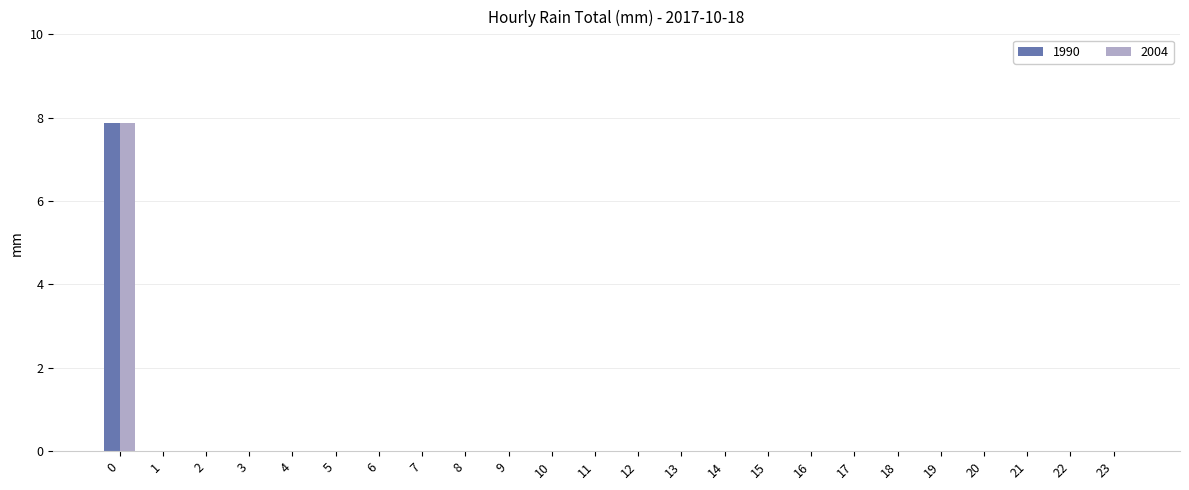

What is the greatest value displayed?

7.9